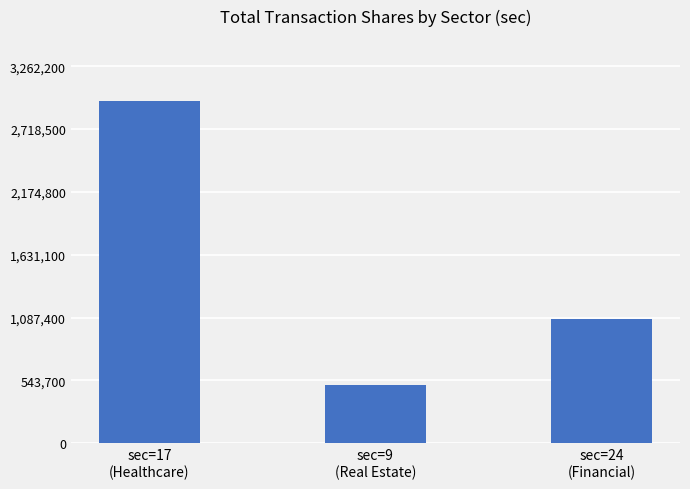

What is the change in value from sec=17
(Healthcare) to sec=9
(Real Estate)?

-2459135